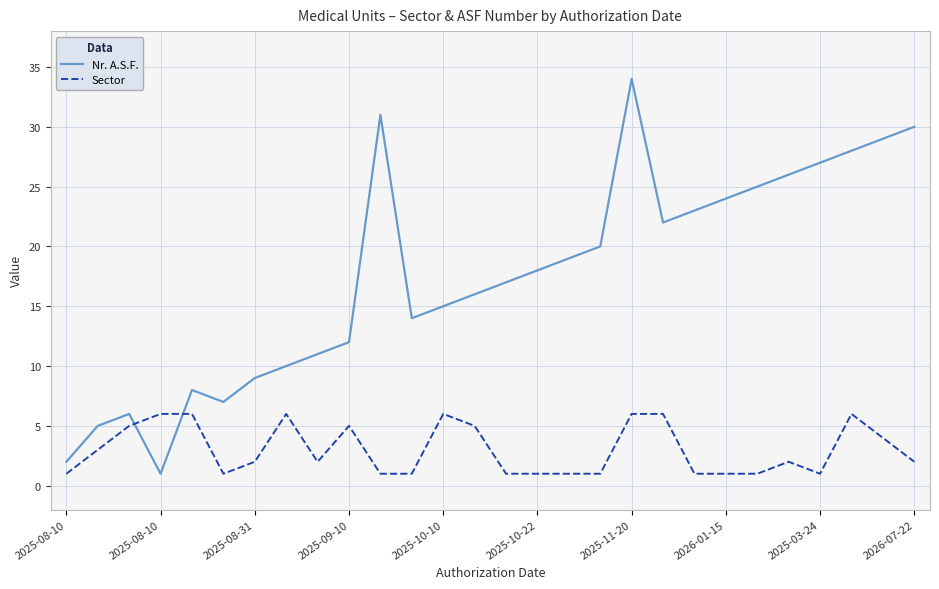

True or false: Nr. A.S.F. has more than 0 interior local peaks.

True